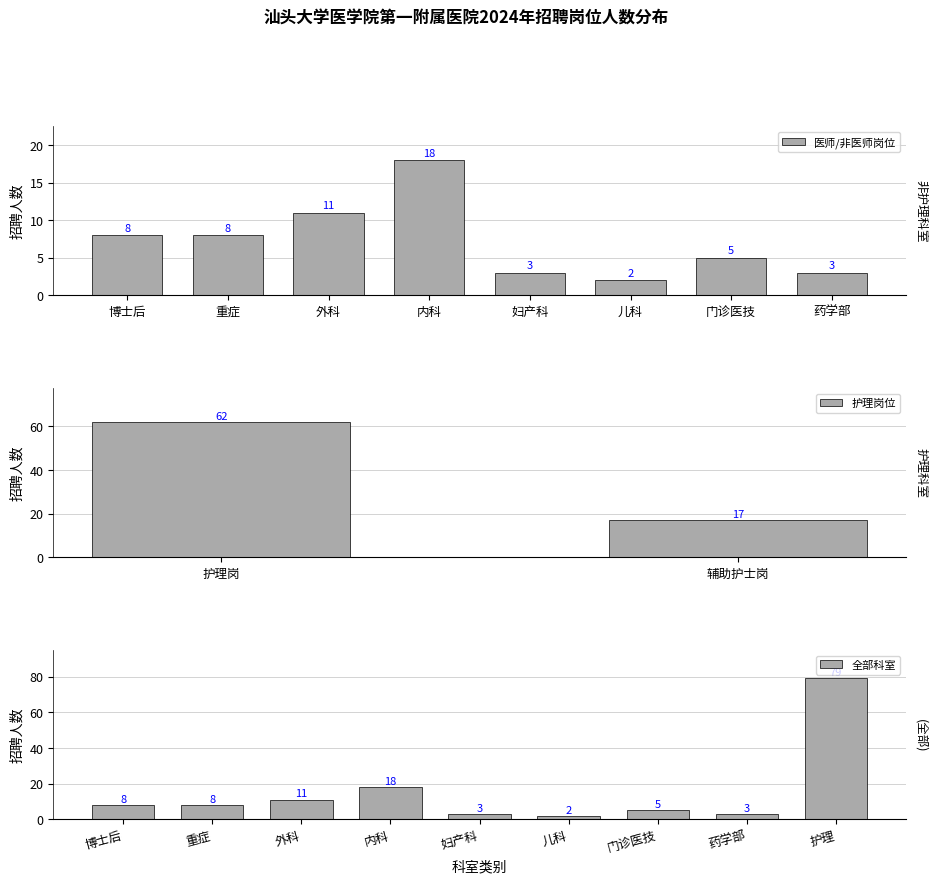

At which label does 全部科室 reach its minimum?

儿科